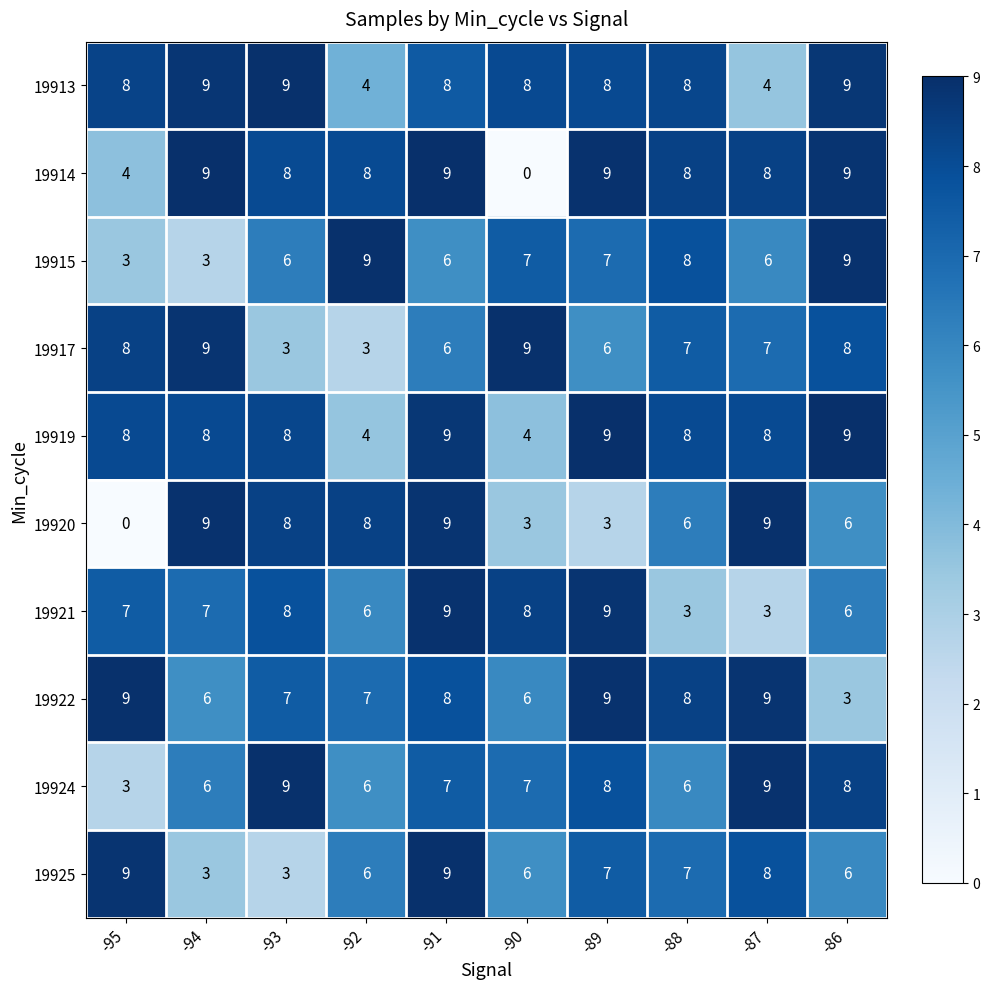

At which category is the sum across all series the highest?

-91